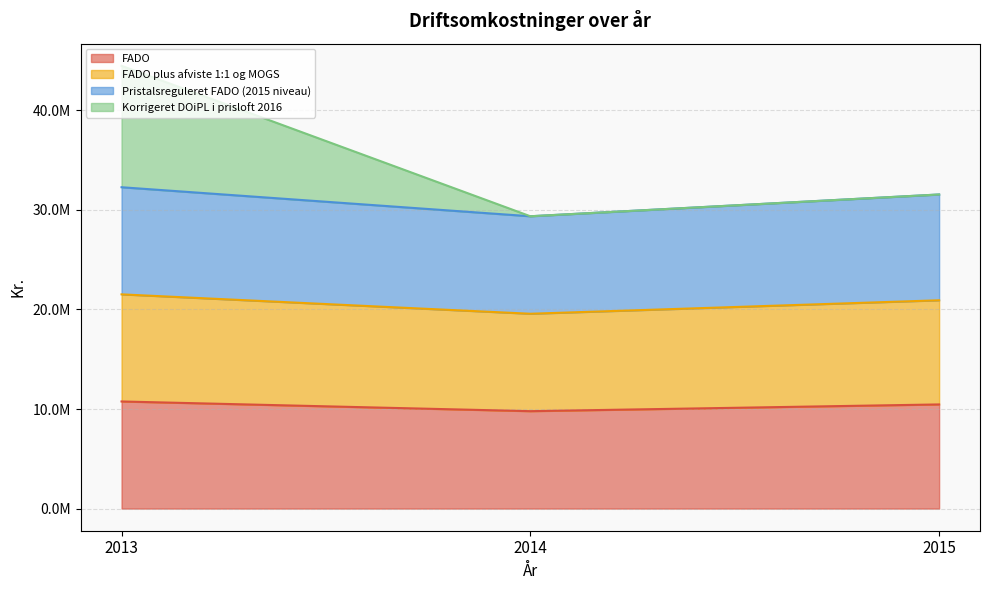

Which series has the largest total across all categories?

Korrigeret DOiPL i prisloft 2016